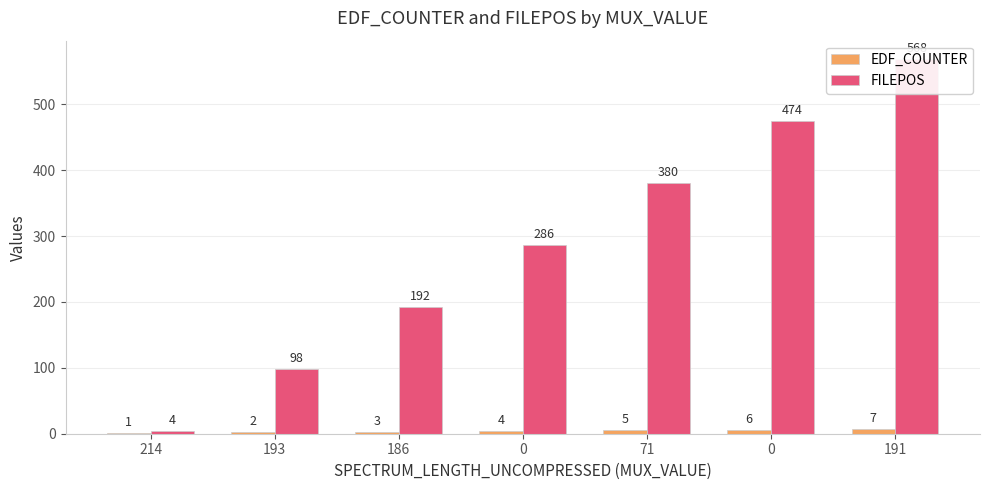

Reading right to left, extract all data points from this chart.

EDF_COUNTER: 7	6	5	4	3	2	1
FILEPOS: 568	474	380	286	192	98	4